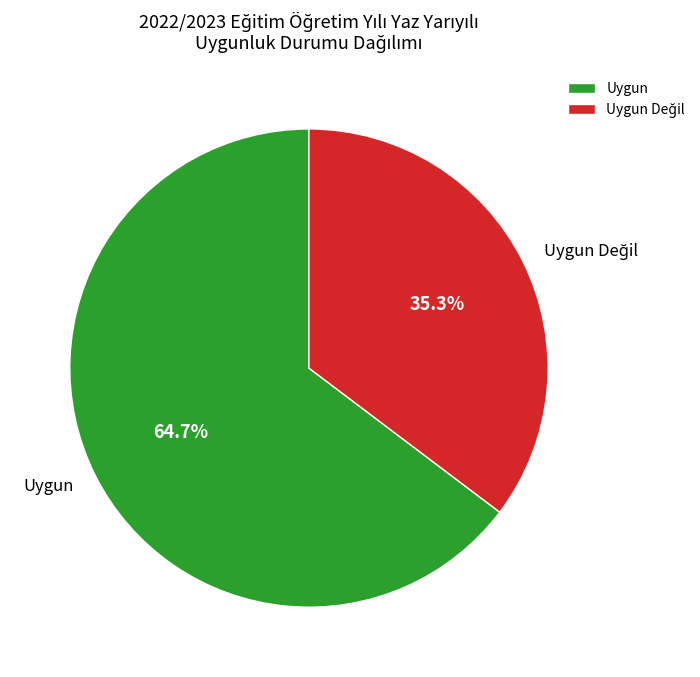

Does any single category account for the majority?

Yes